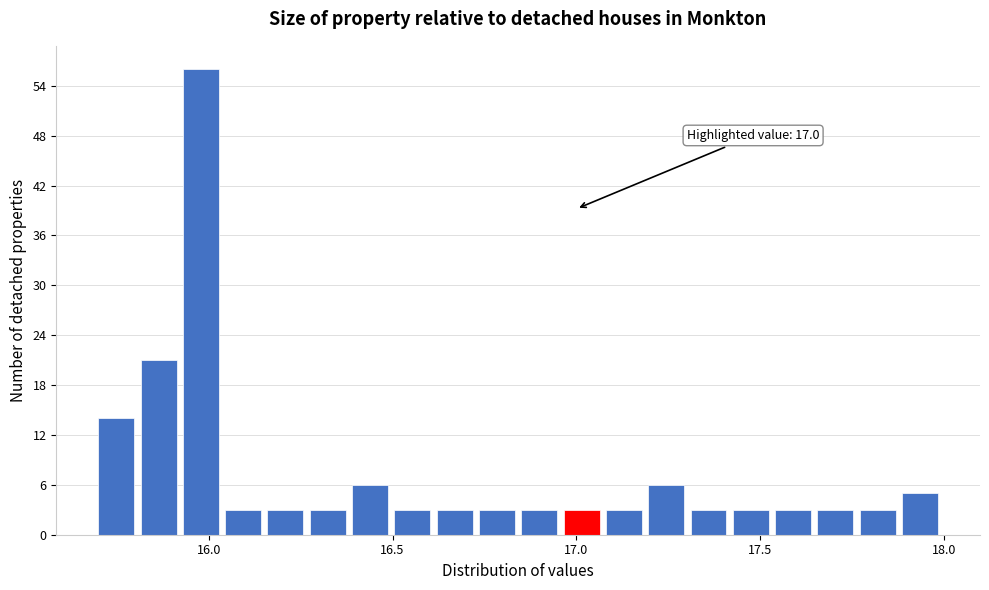

Around what value on the x-axis is the tallest bar? Give the approximate position of its centre, as read against the axis.

16.00